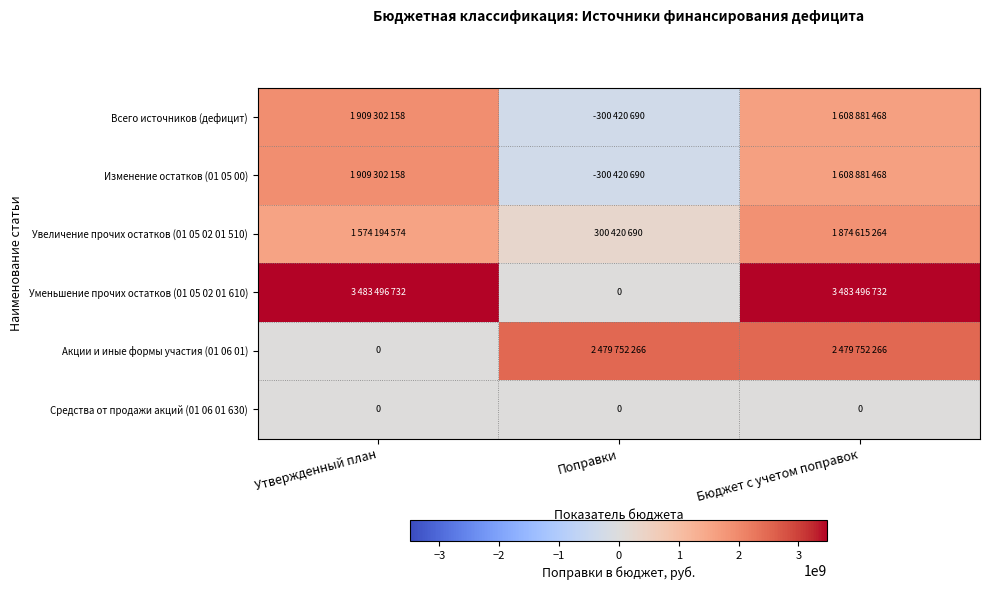

At which category does the chart reach its peak across all series?

Утвержденный план